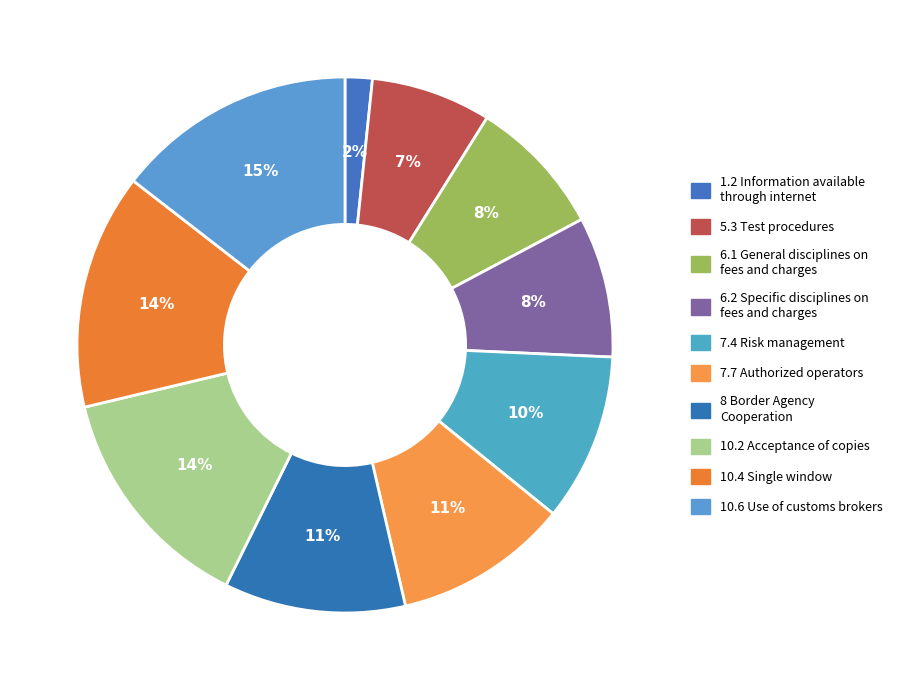

What is the ratio of the value at 5.3 Test procedures to the value at 7.4 Risk management?

0.7